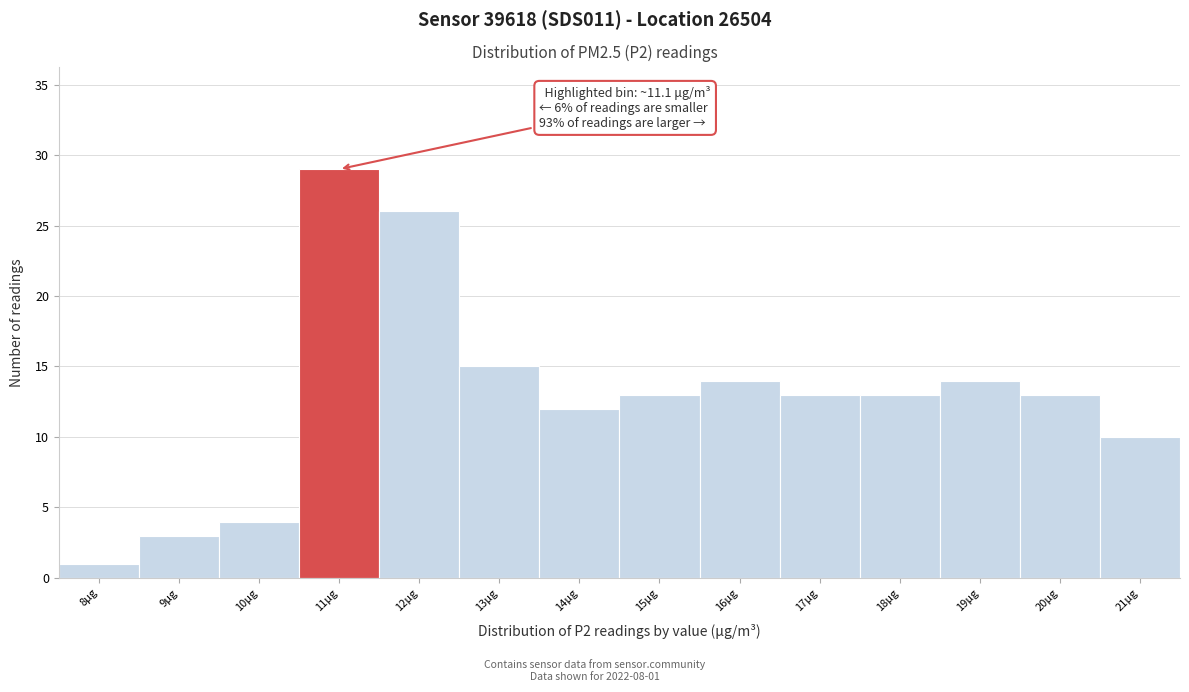

Reading right to left, list all the values displayed in this chart.

10	13	14	13	13	14	13	12	15	26	29	4	3	1